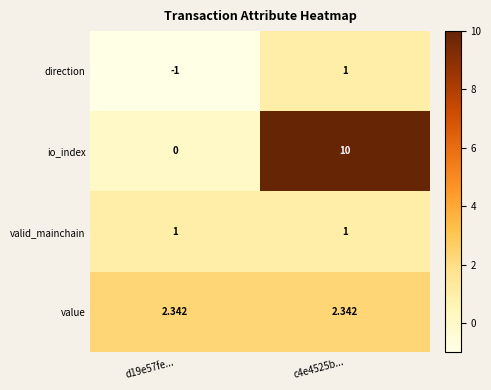

How many distinct data groups are displayed?

4